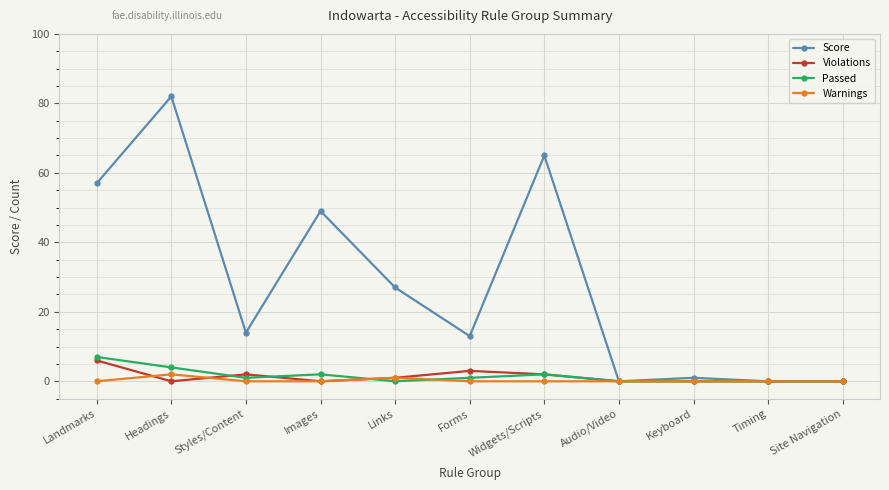

Which series has the widest spread of values?

Score